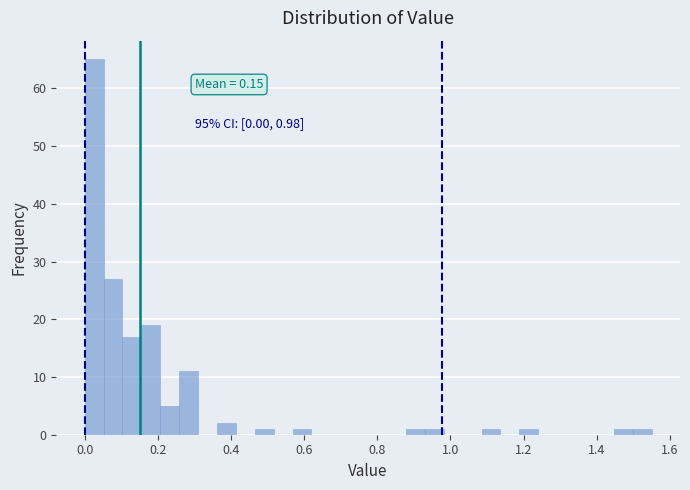

Read against the x-axis, roughly where is the centre of the tallest bar?

0.02